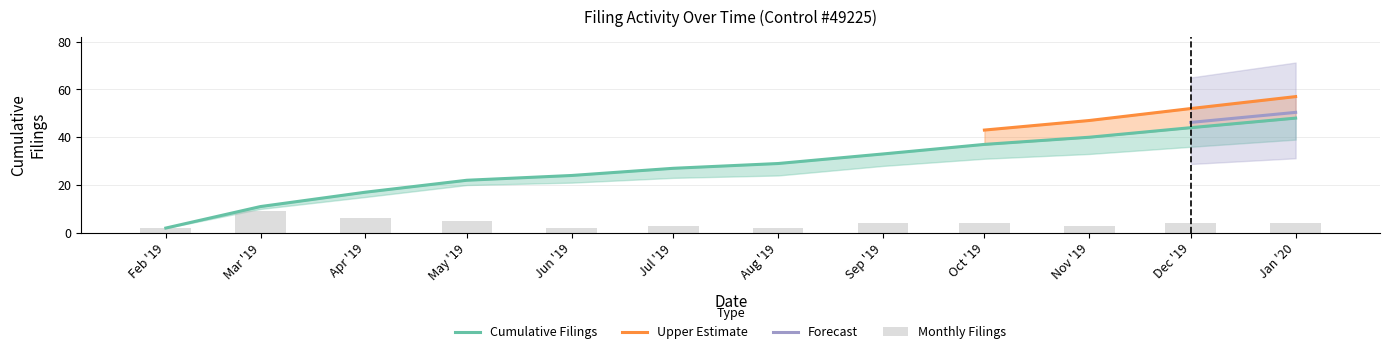

At which category is the sum across all series the highest?

Jan '20